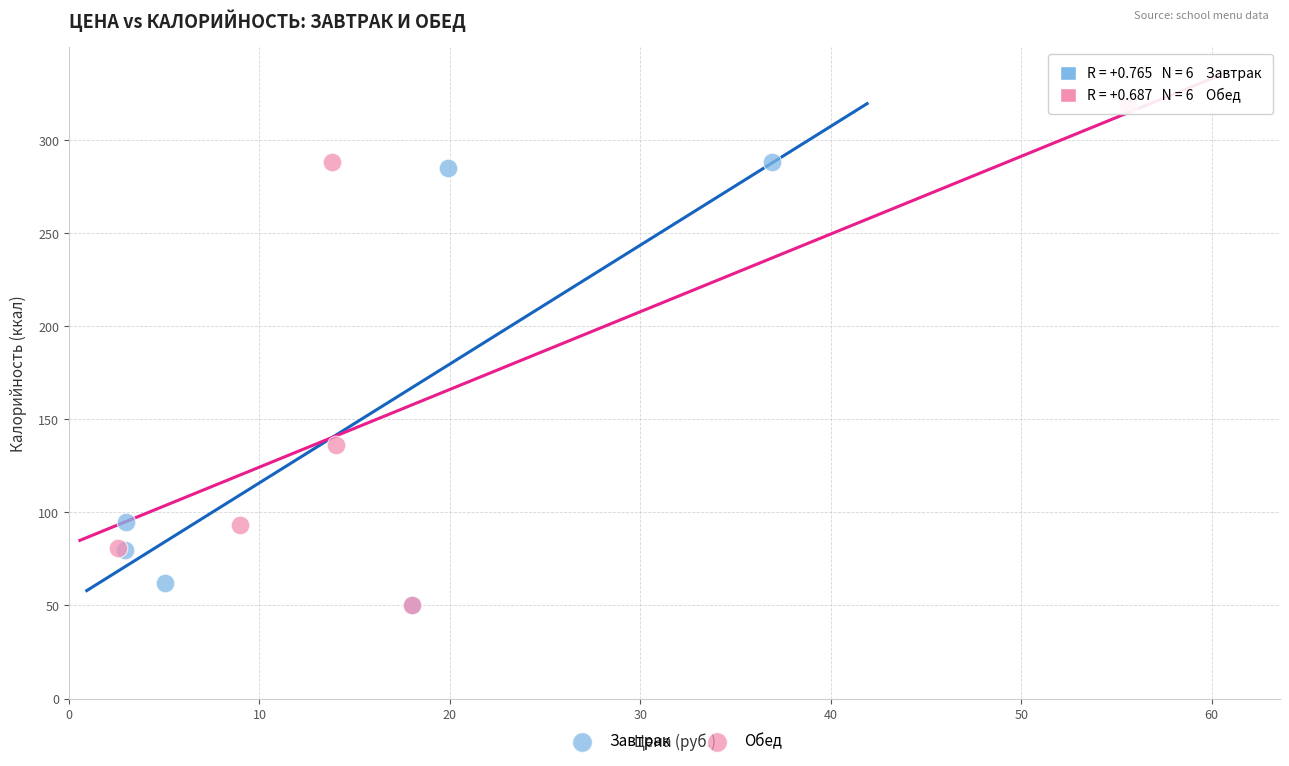

Which series has the widest spread of Y values?

Обед